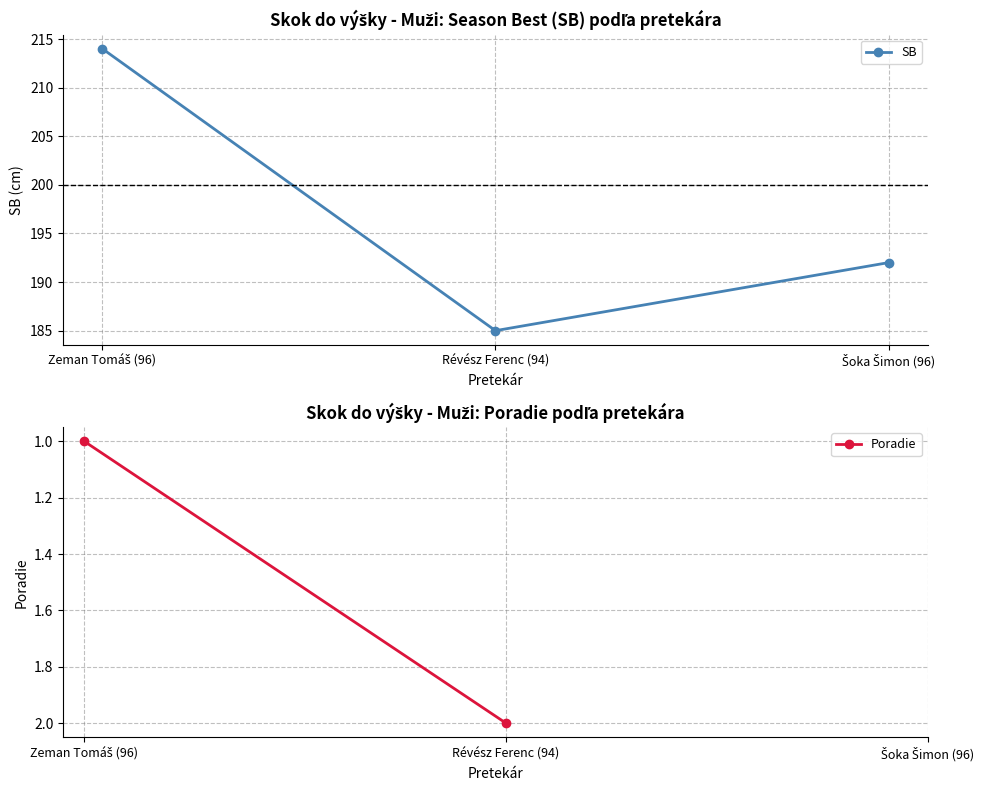

The value of Poradie at Zeman Tomáš (96) is 1.0. True or false?

True